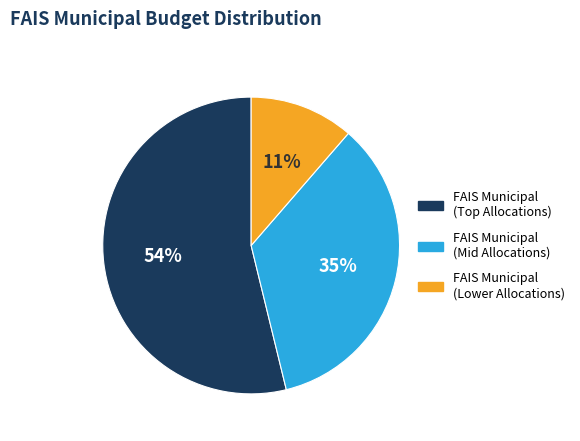

What is the largest slice in the pie chart?

FAIS Municipal (Top Allocations)